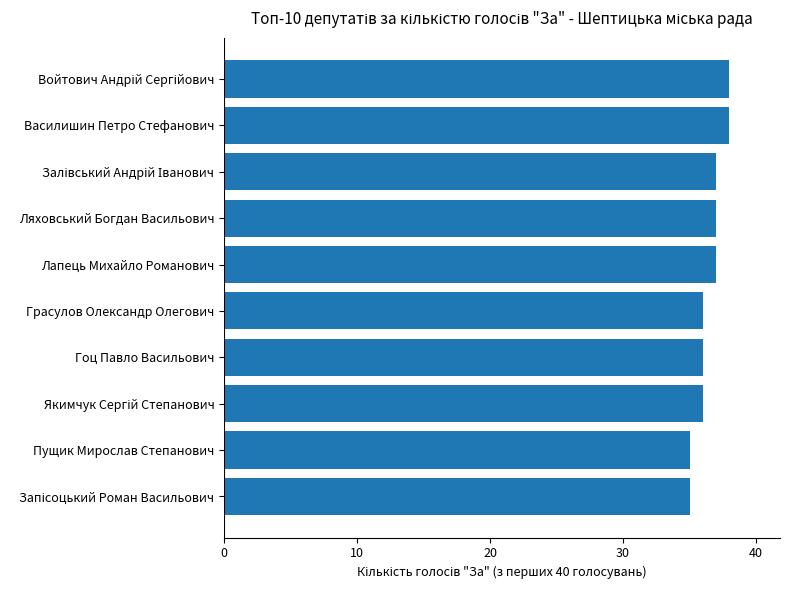

What is the difference between the second highest and minimum values?

3